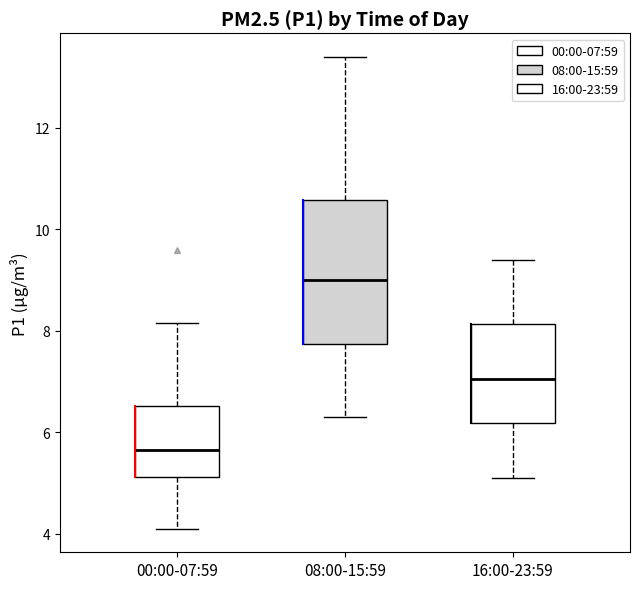

Reading left to right, transcribe this box plot: for each box, give where its median line is, the range the box spans, and where its two whiskers end, as read against the y-axis. The values are not printed on the chart, so give them approximately, as read against the axis.

00:00-07:59: median 5.6, box 5.2 to 6.6, whiskers 4.2 to 8.2
08:00-15:59: median 9.0, box 7.8 to 10.6, whiskers 6.4 to 13.4
16:00-23:59: median 7.0, box 6.2 to 8.2, whiskers 5.2 to 9.4